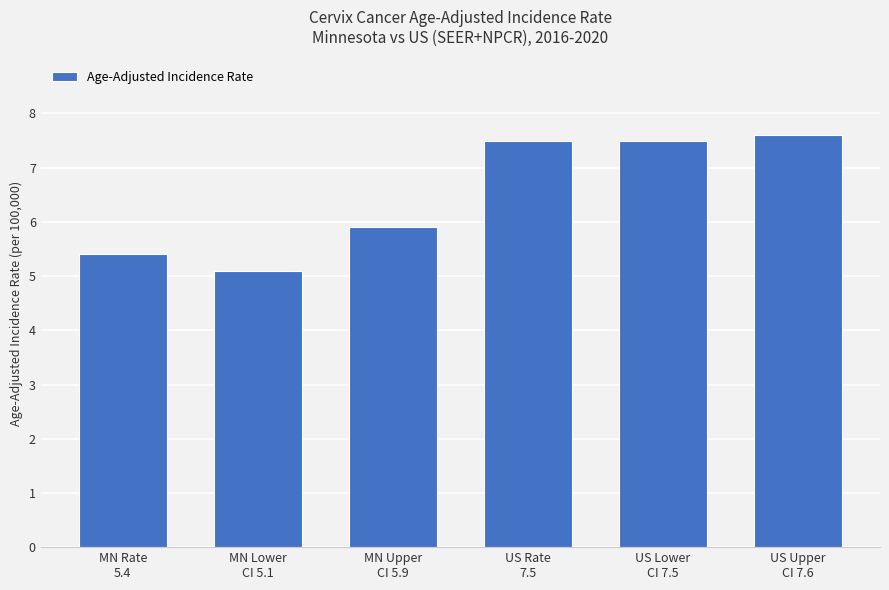

What is the sum of all values?

39.0